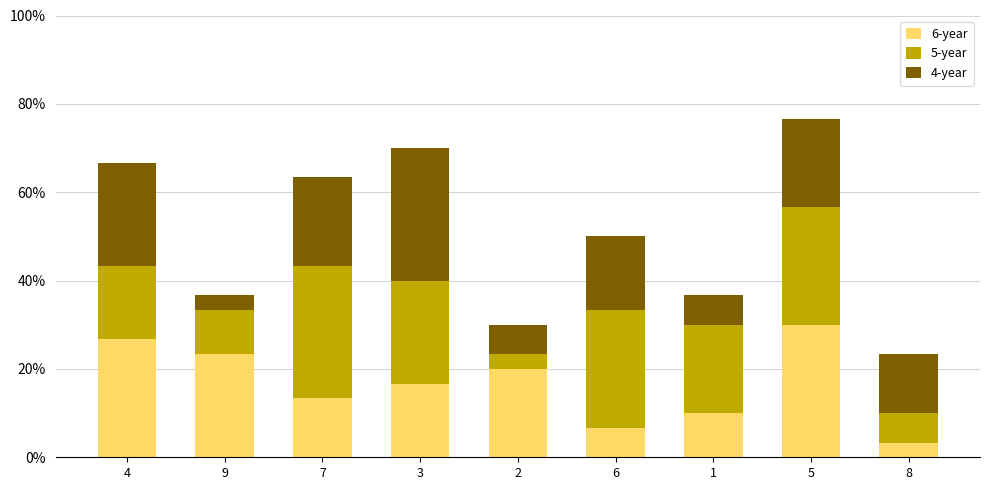

At which label is 4-year closest to 5?

6